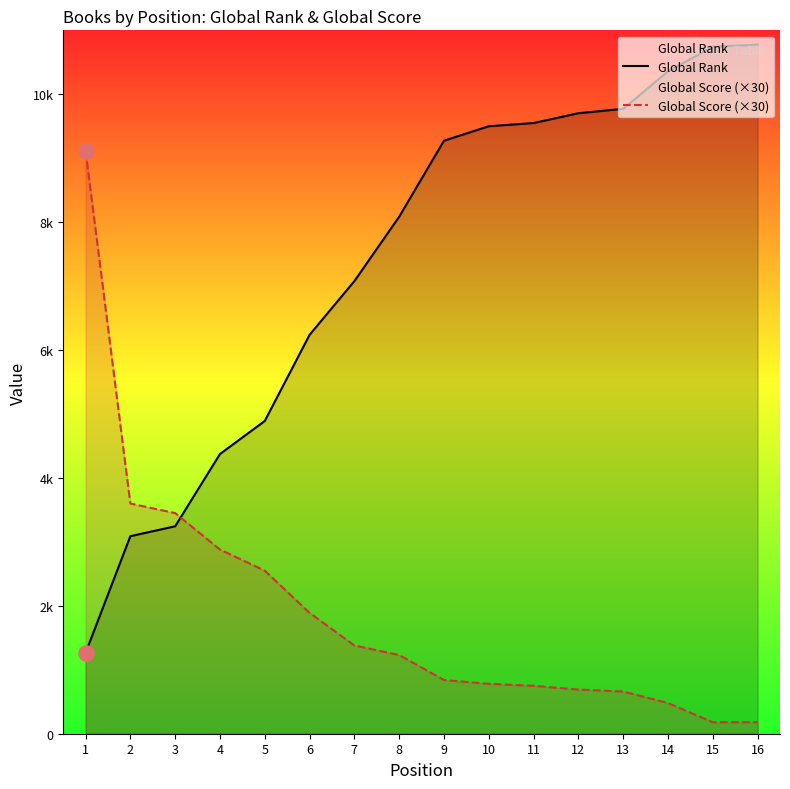

Which series has the largest total across all categories?

Global Rank